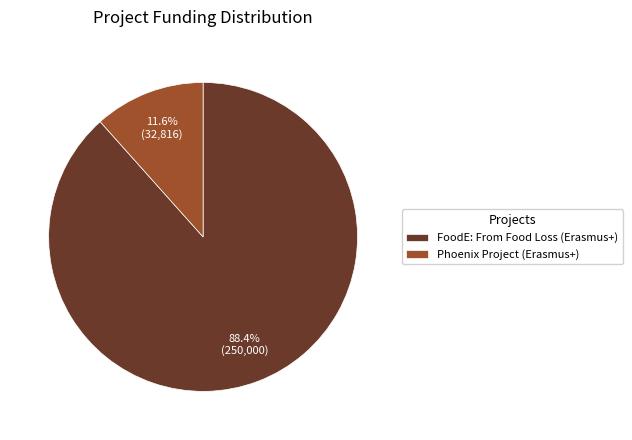

What is the ratio of the value at FoodE: From Food Loss (Erasmus+) to the value at Phoenix Project (Erasmus+)?

7.6